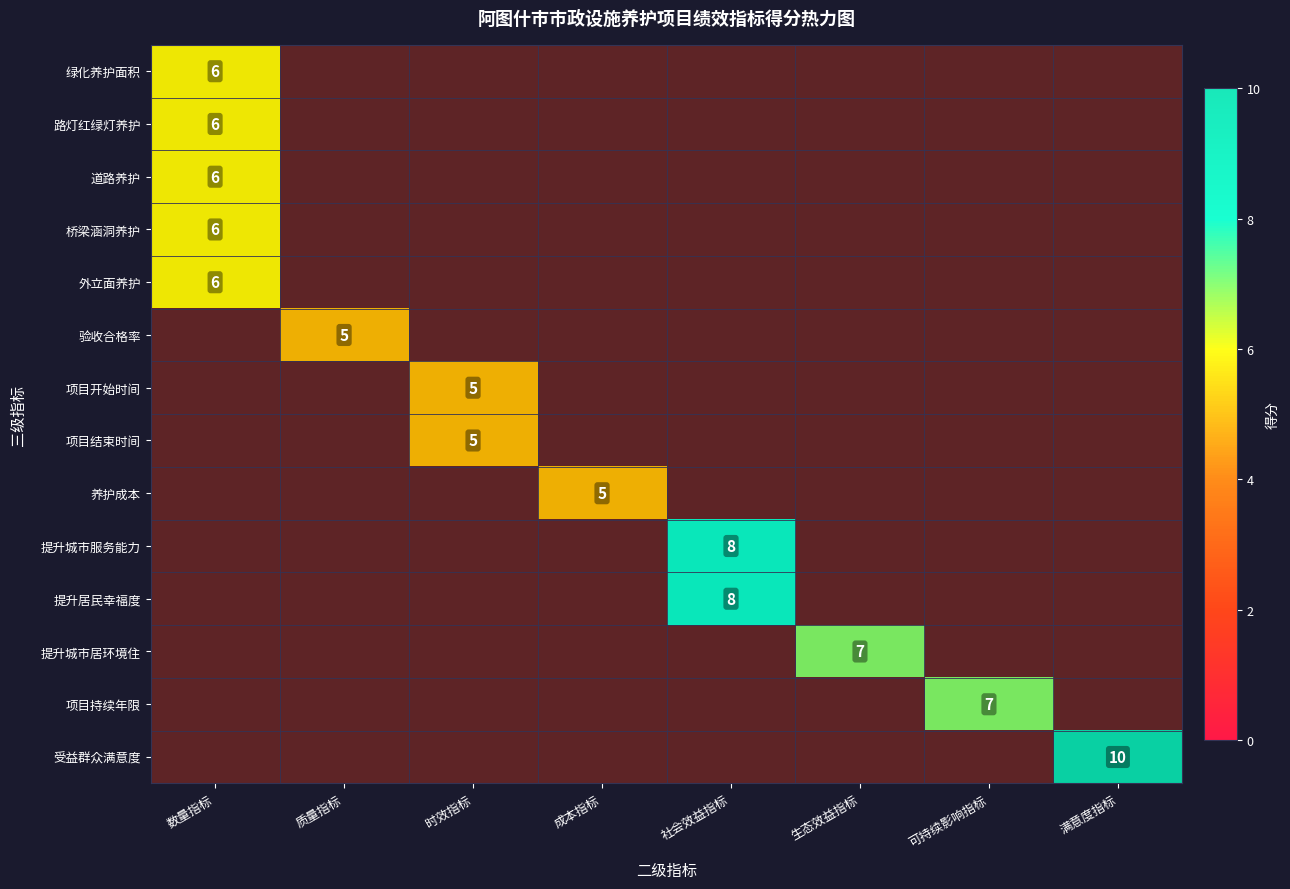

Where is 验收合格率 nearest to the value 2?

数量指标